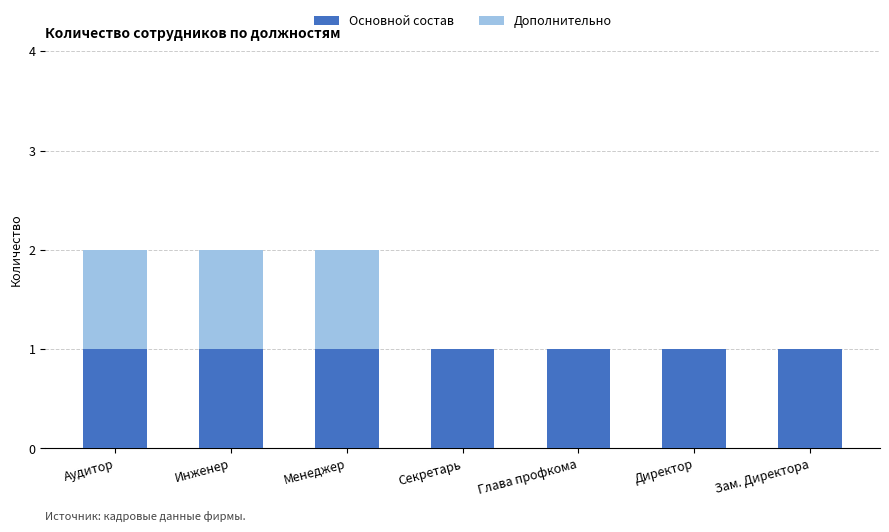

True or false: Основной состав has a value of 1 at Глава профкома.

True